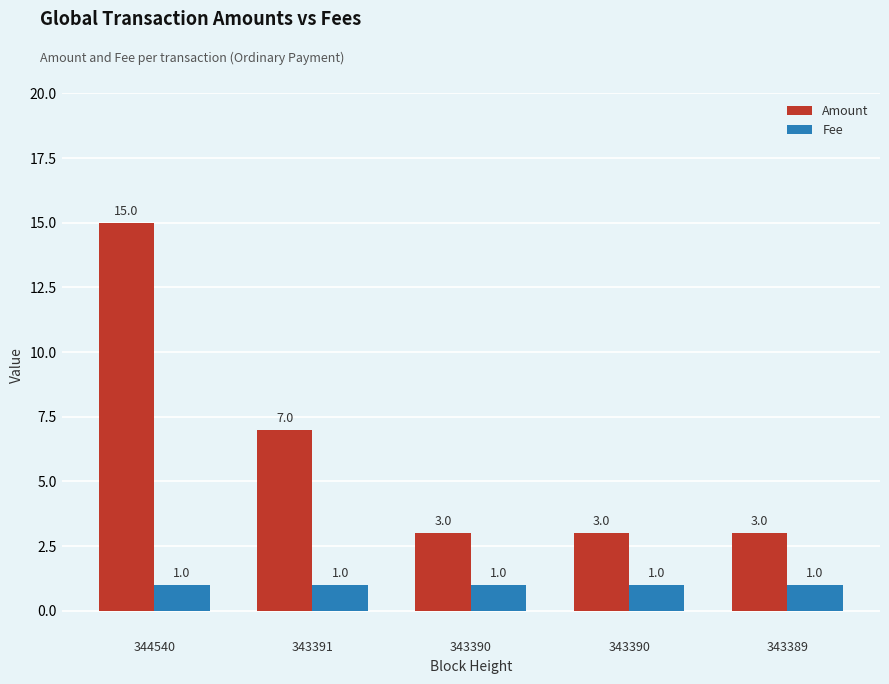

What are all the series names shown in the legend?

Amount, Fee